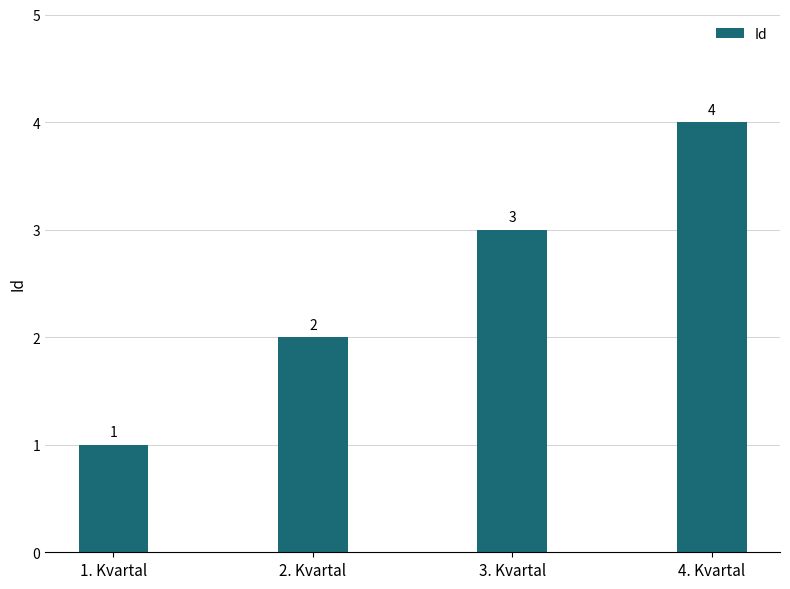

How many values are between 2 and 4?

3